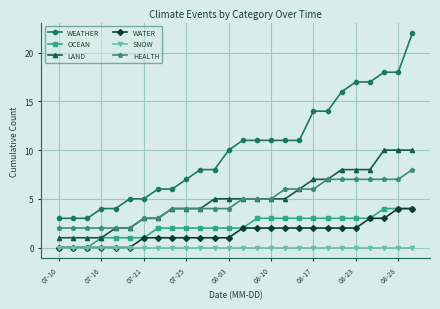

What is the value of the LAND point at the 12th from the left?

5